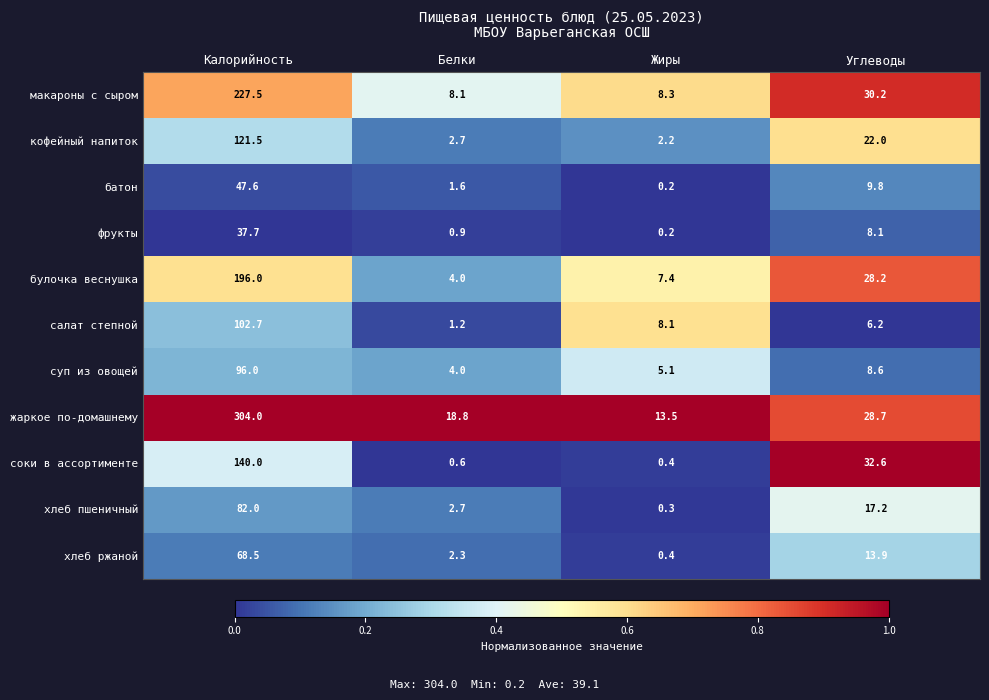

Where is фрукты nearest to the value 18?

Углеводы